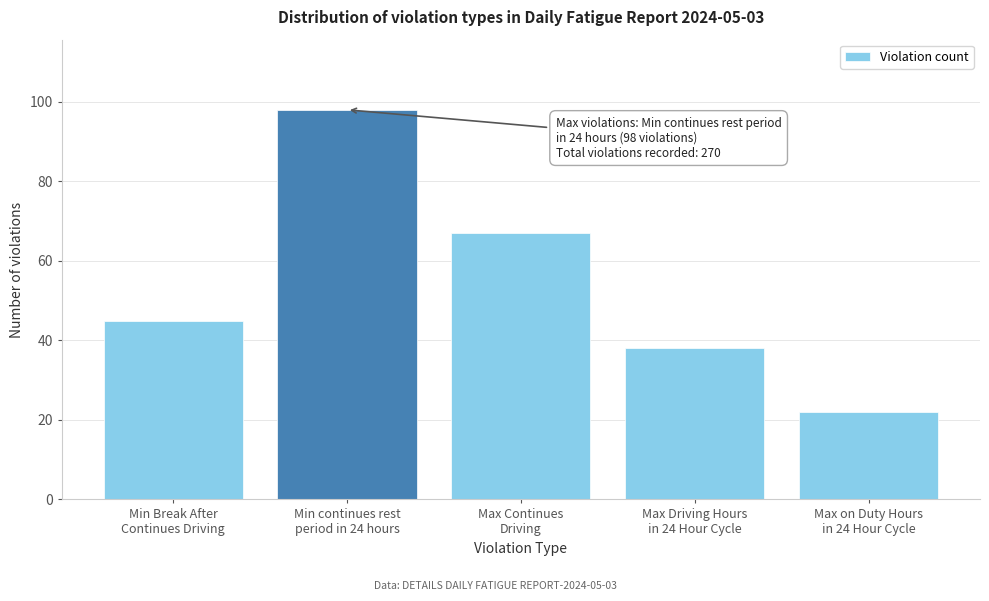

Reading right to left, what are all the values shown in this chart?

22	38	67	98	45